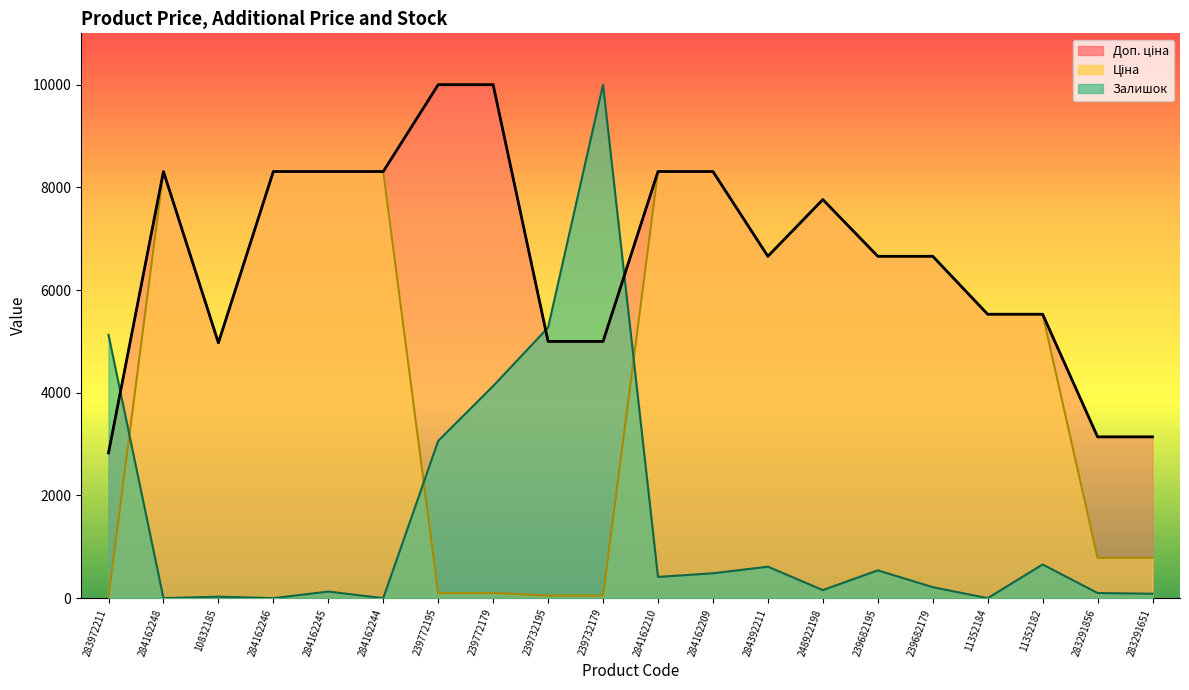

At which label does Доп. ціна reach its peak?

239772195